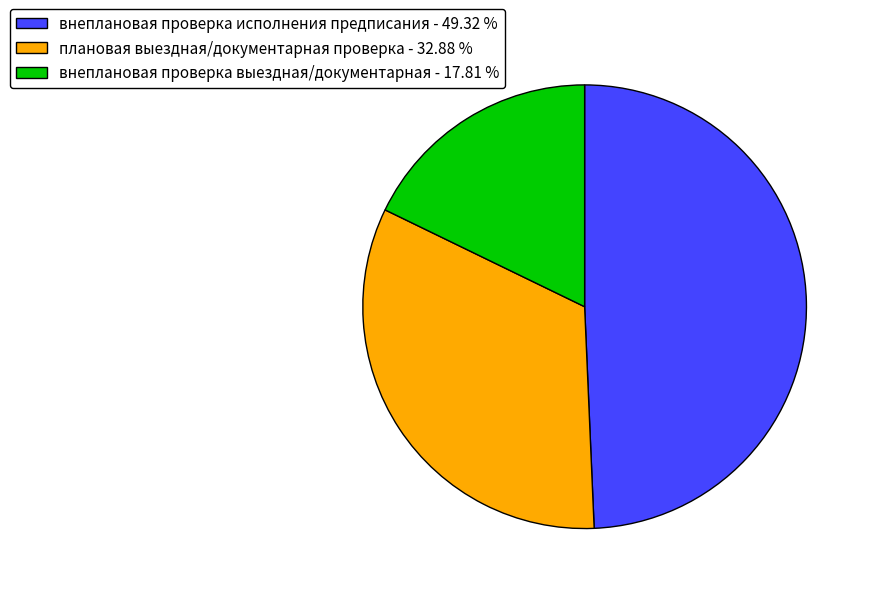

Between внеплановая проверка исполнения предписания - 49.32 % and внеплановая проверка выездная/документарная - 17.81 %, which is larger?

внеплановая проверка исполнения предписания - 49.32 %